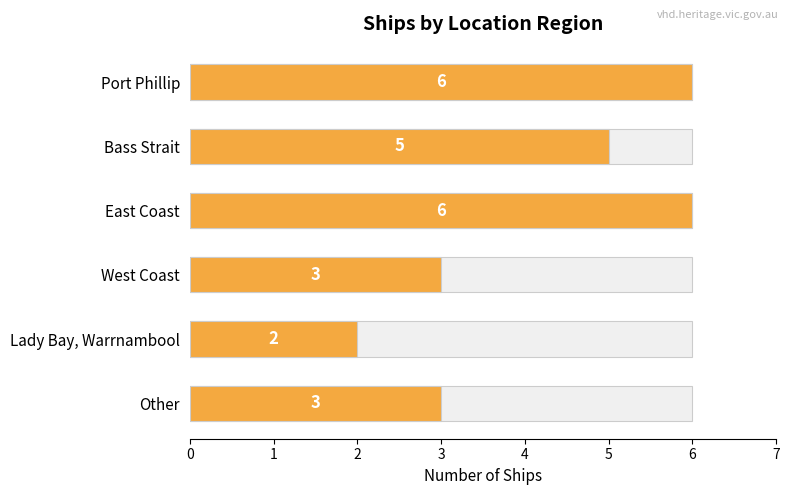

What is the approximate value at East Coast?

6